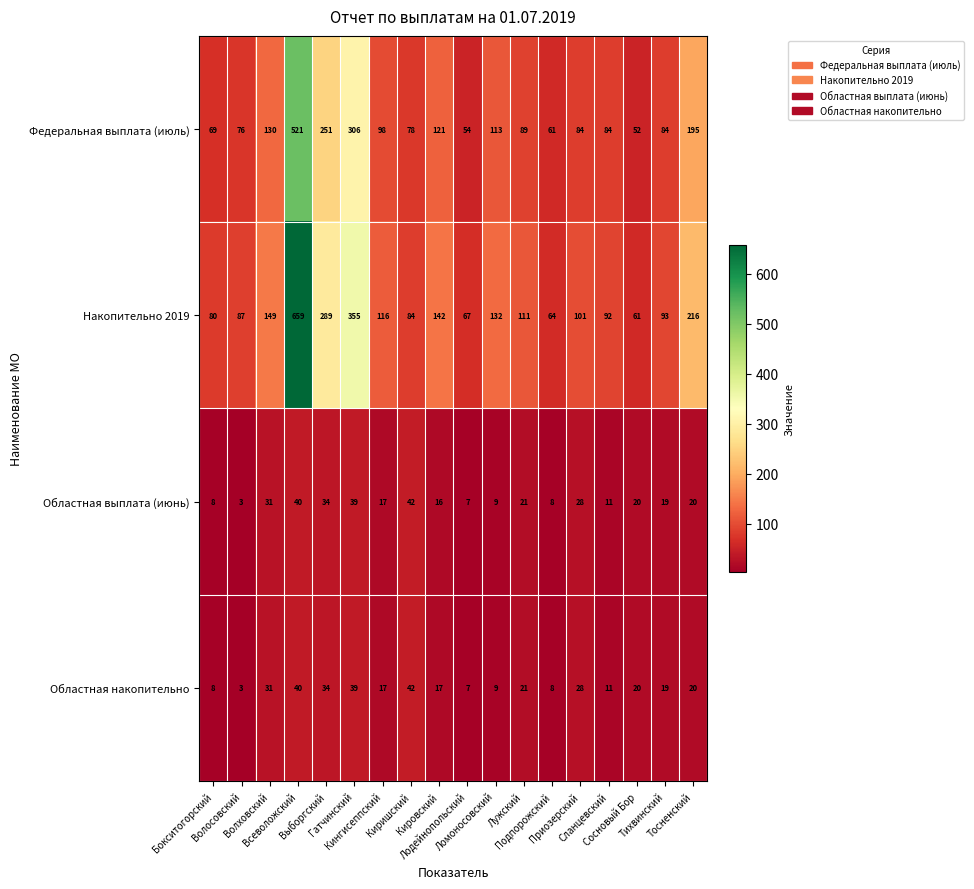

How many categories are shown in the chart?

18